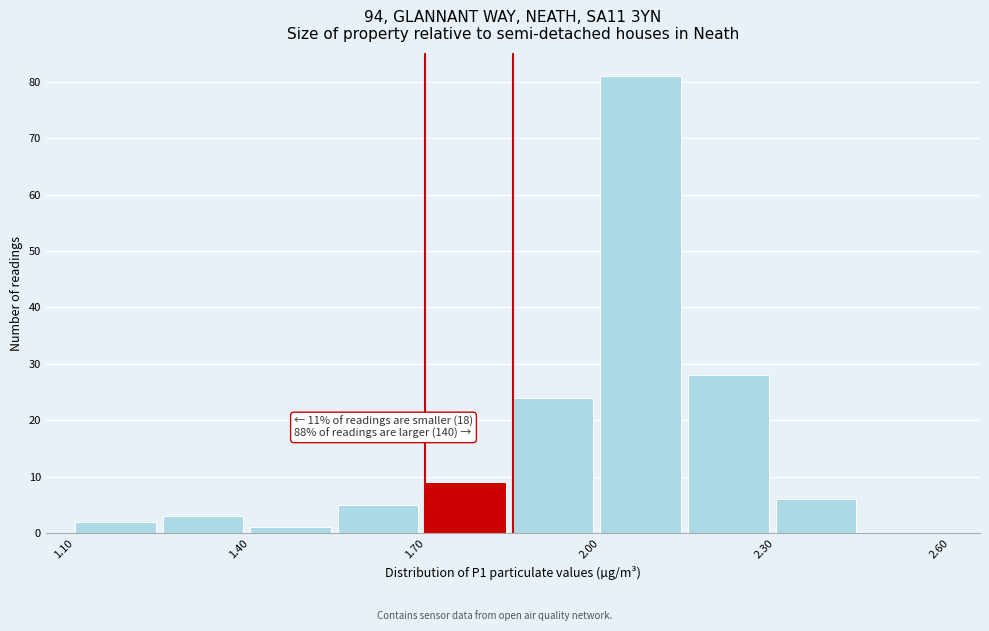

Read against the x-axis, roughly where is the centre of the tallest bar?

2.05